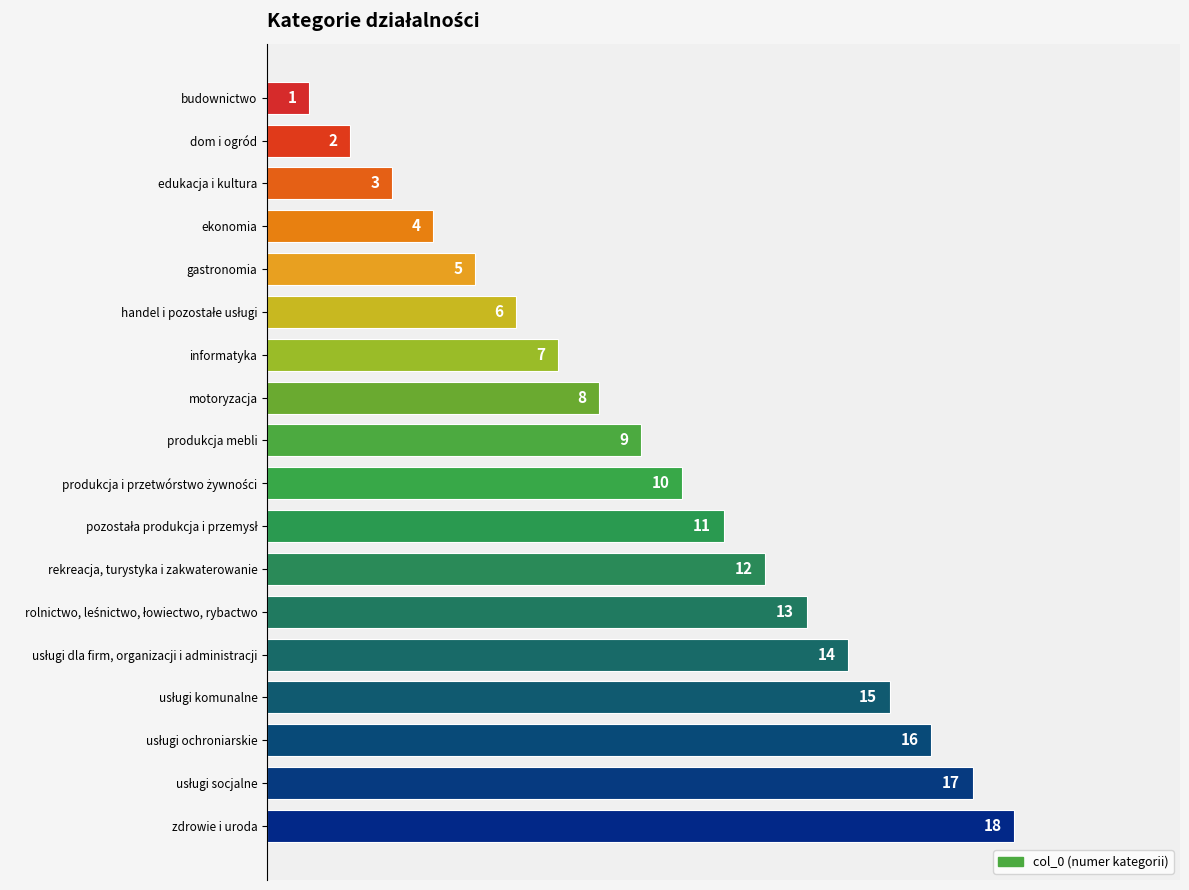

Which has a higher value, budownictwo or produkcja mebli?

produkcja mebli